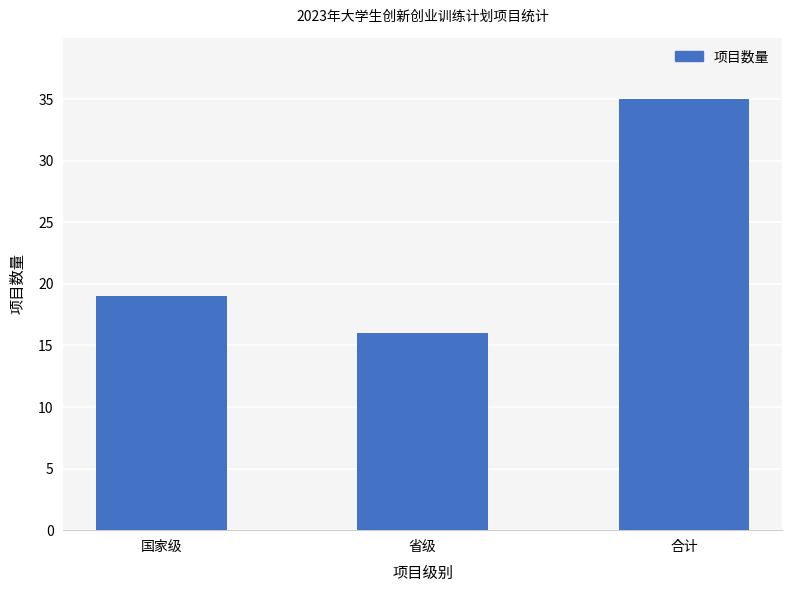

Rank the categories by value from lowest to highest.

省级, 国家级, 合计